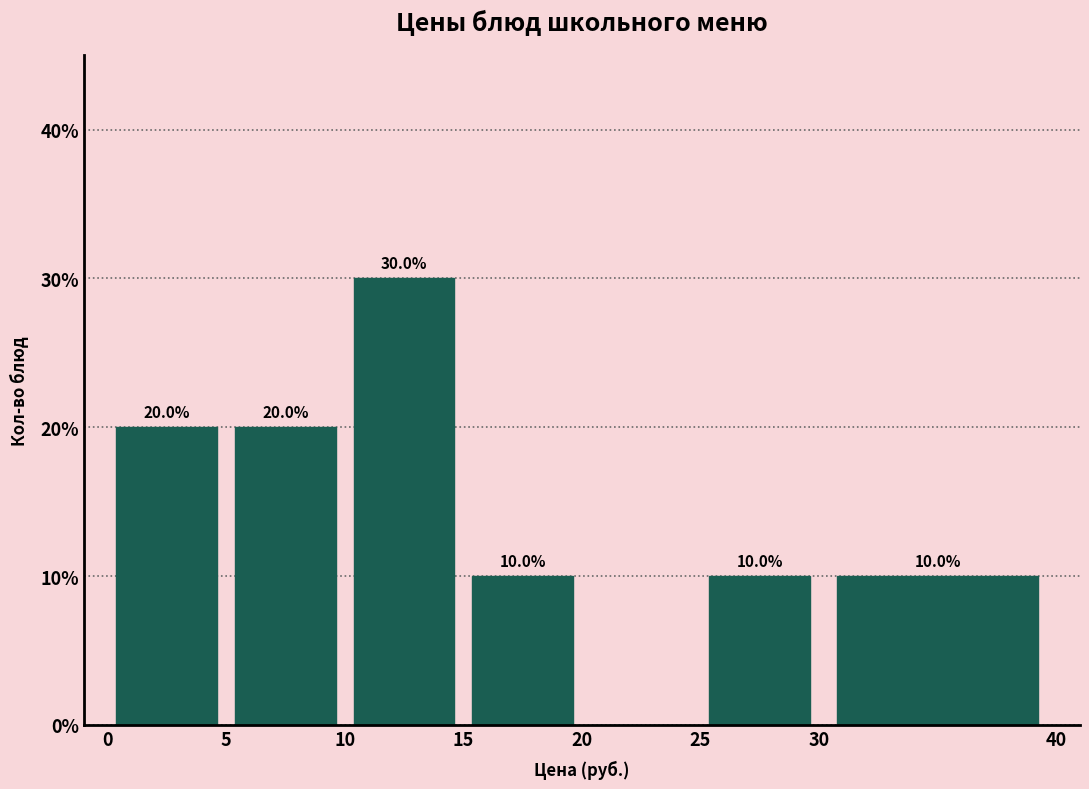

Which range on the x-axis has the tallest bar?

10 to 15